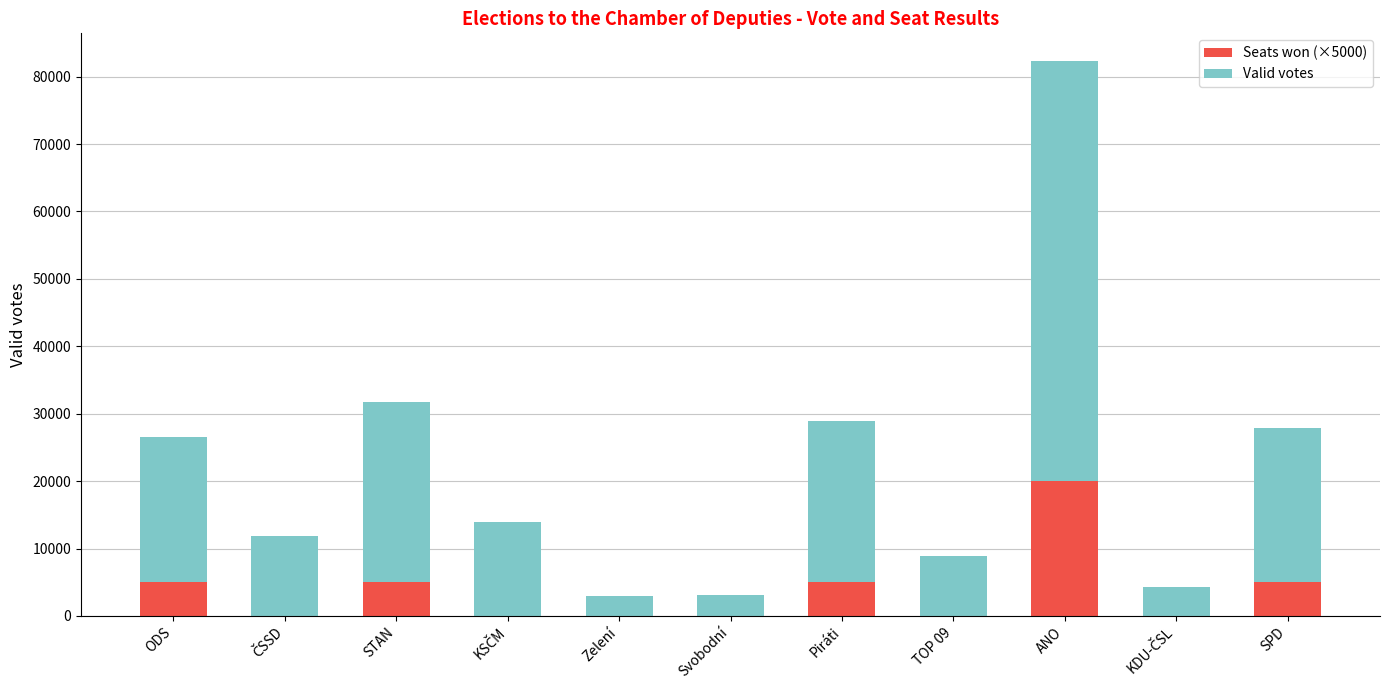

Are the bars horizontal?

No